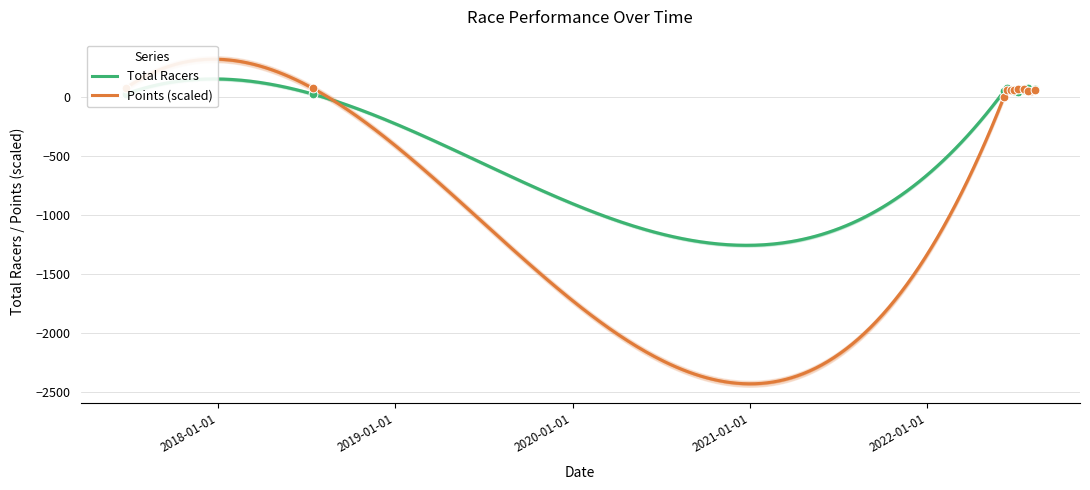

Which series has the widest spread of Y values?

Points